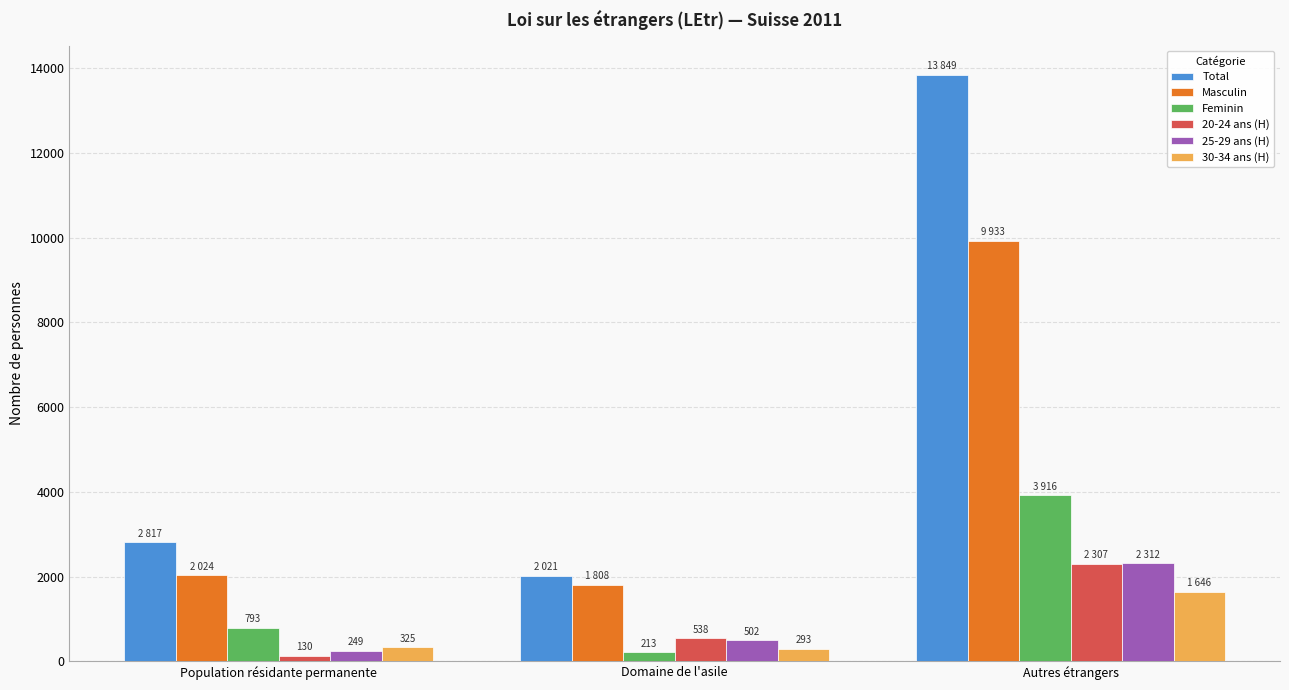

What are all the series names shown in the legend?

Total, Masculin, Feminin, 20-24 ans (H), 25-29 ans (H), 30-34 ans (H)